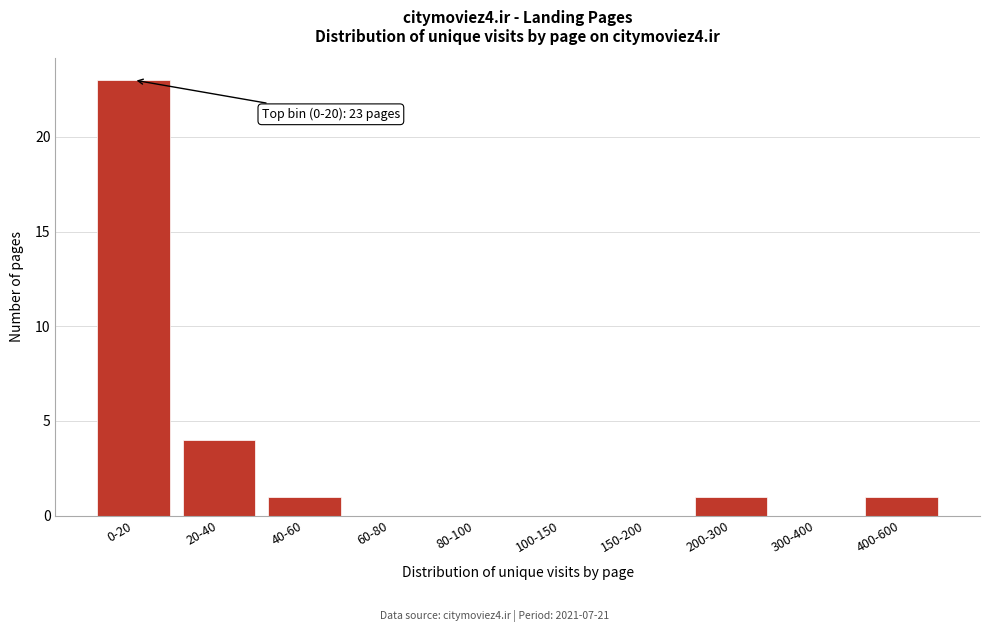

Reading right to left, extract all data points from this chart.

400-600=1	300-400=0	200-300=1	150-200=0	100-150=0	80-100=0	60-80=0	40-60=1	20-40=4	0-20=23